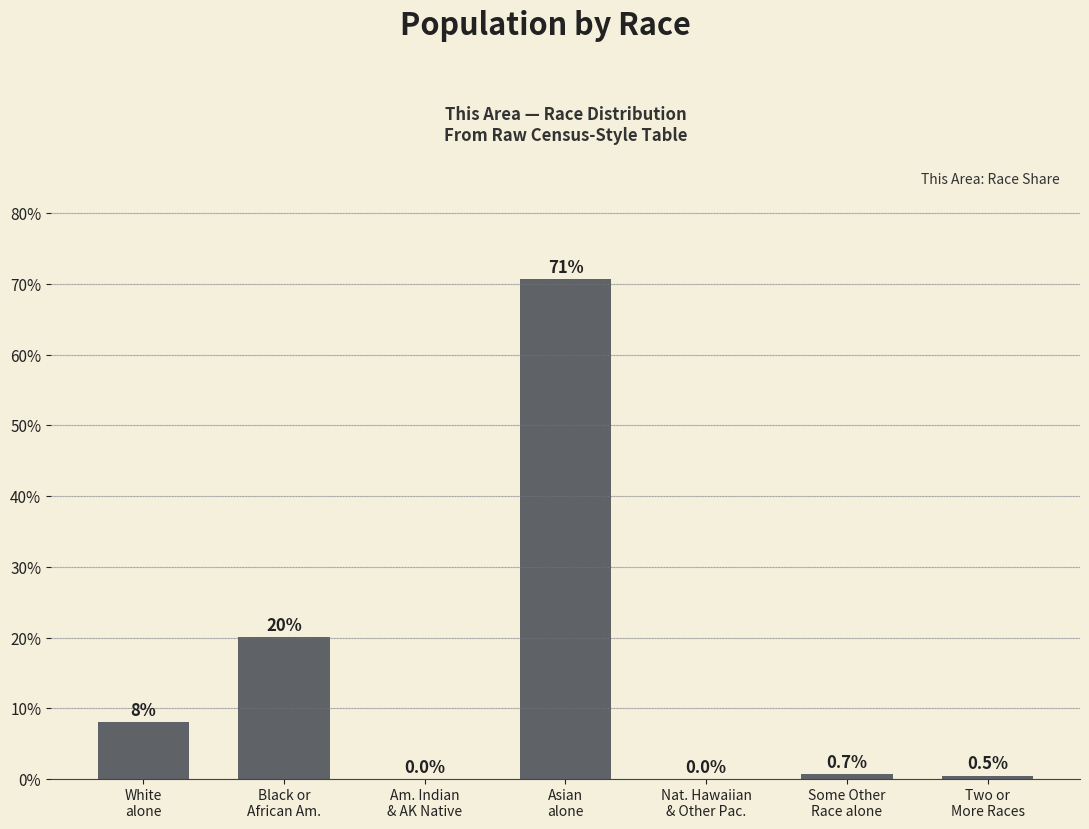

What is the greatest value displayed?

70.7